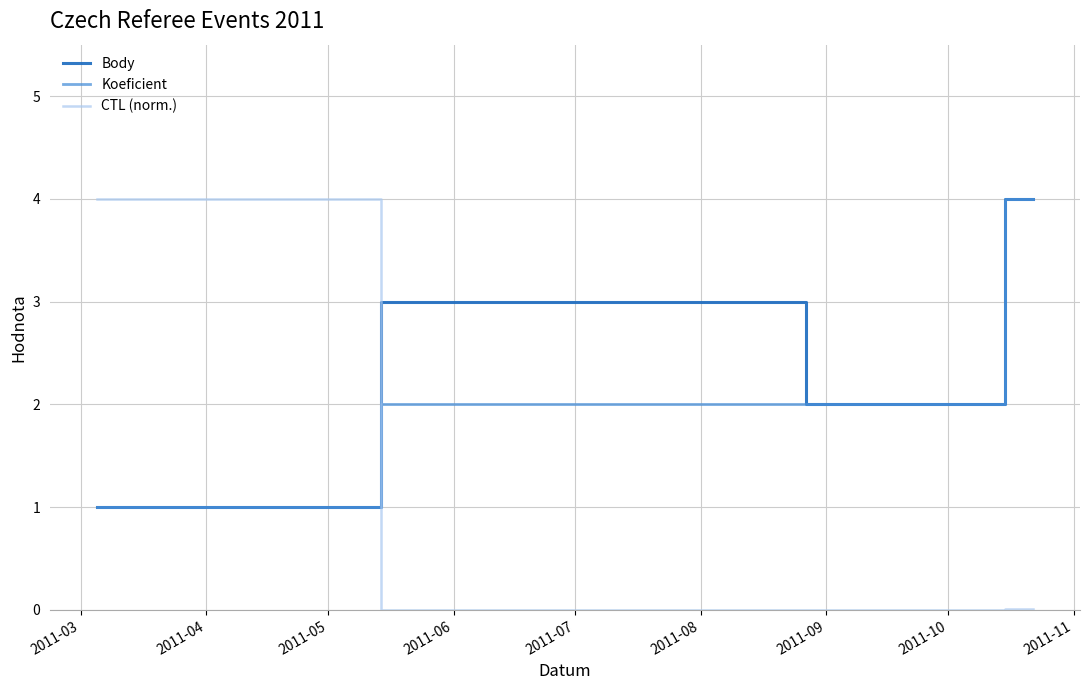

What is the maximum value shown in the chart?

4.0